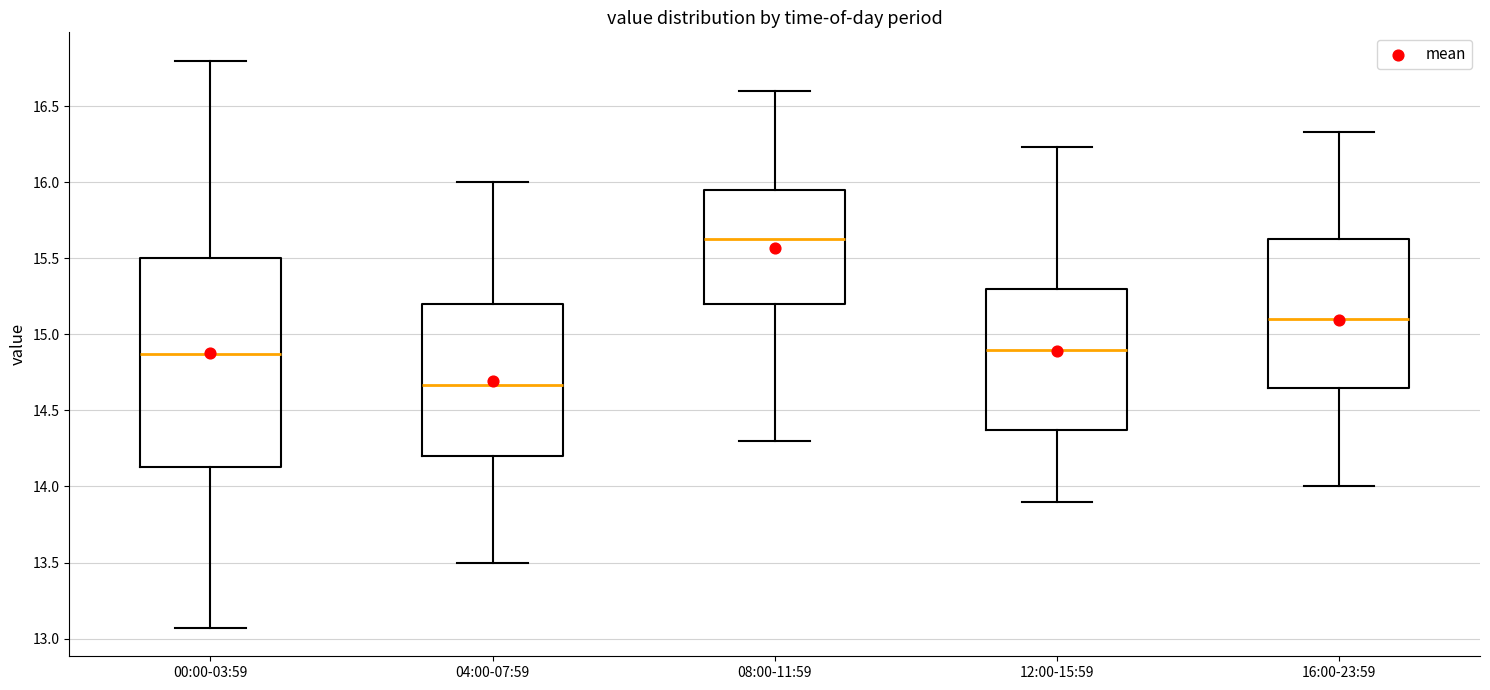

Comparing the boxes themselves (not the whiskers), which one is the tallest?

00:00-03:59